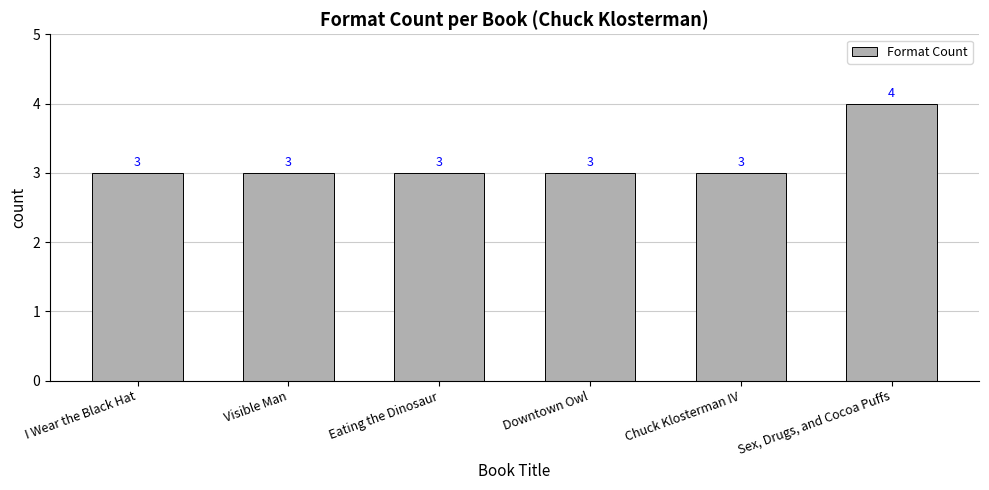

What position from the right is Eating the Dinosaur?

4